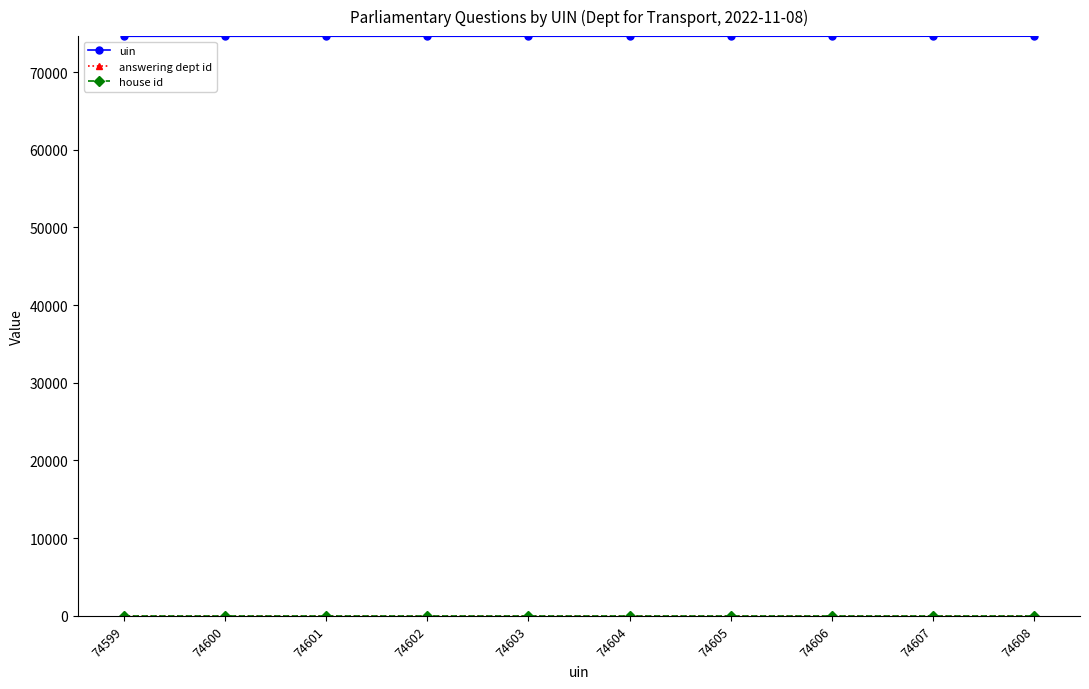

Which series has the largest total across all categories?

uin